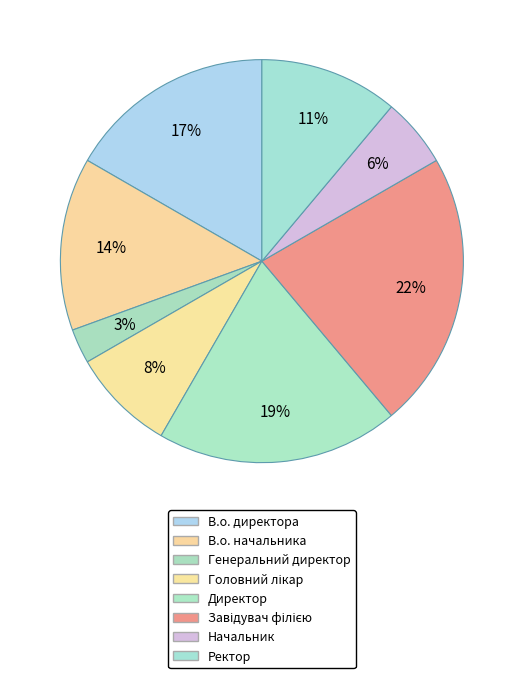

True or false: Завідувач філією accounts for 22% of the total.

True